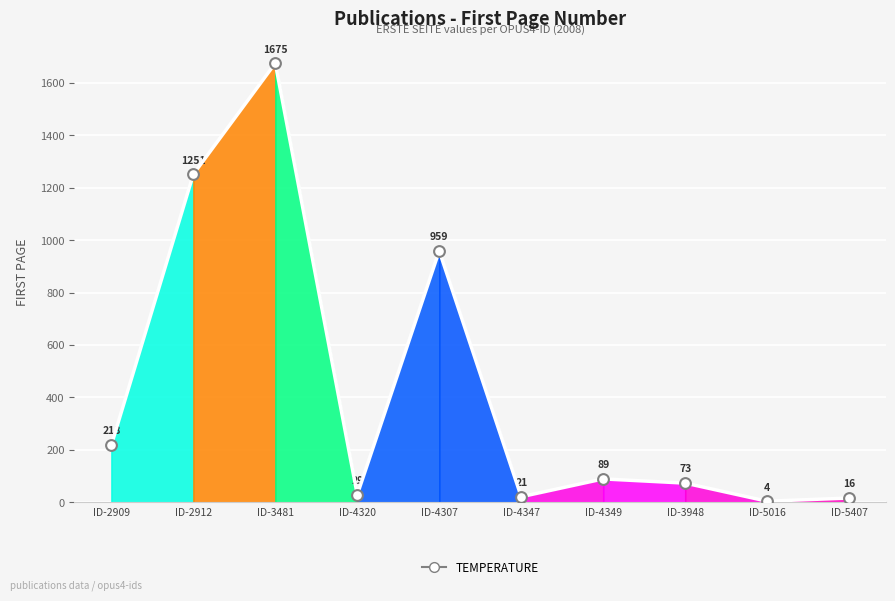

What is the change in value from ID-4347 to ID-5016?

-17